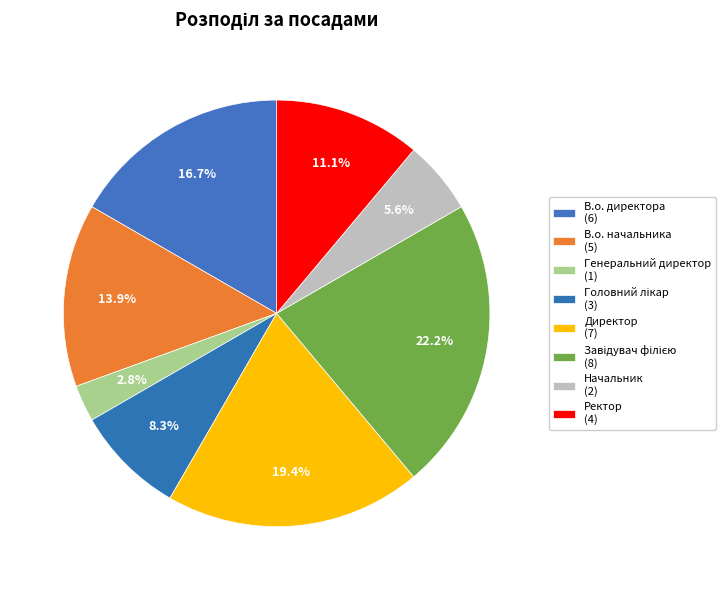

To the nearest percent, what portion does Директор represent?

19%